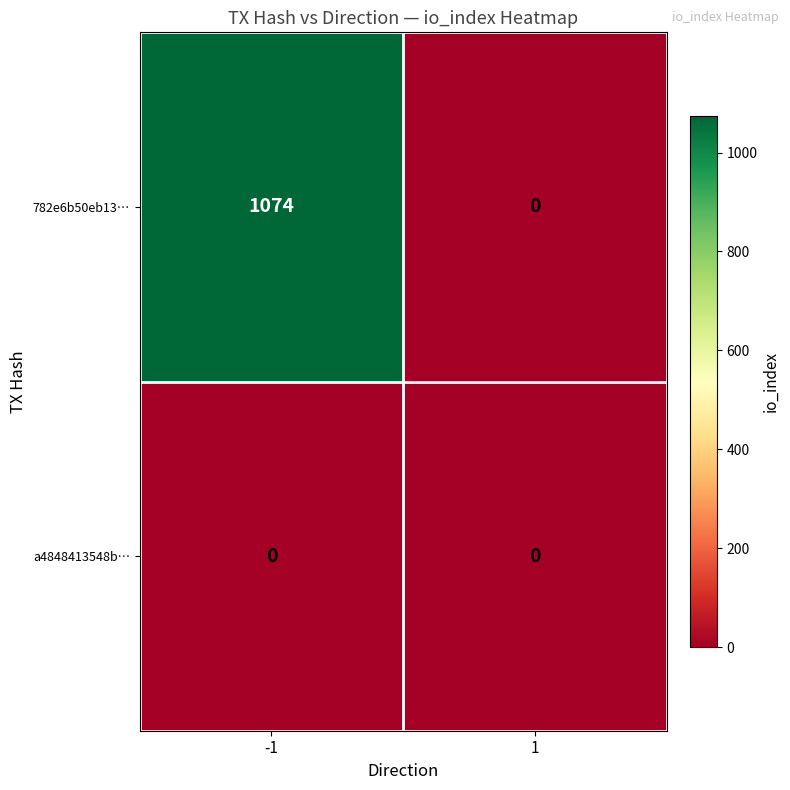

Rank the series by their average value, from lowest to highest.

a4848413548b…, 782e6b50eb13…